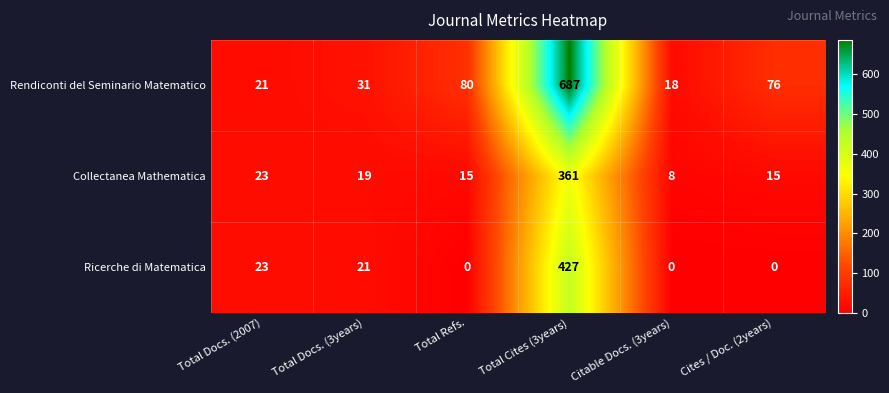

What is the greatest value displayed?

687